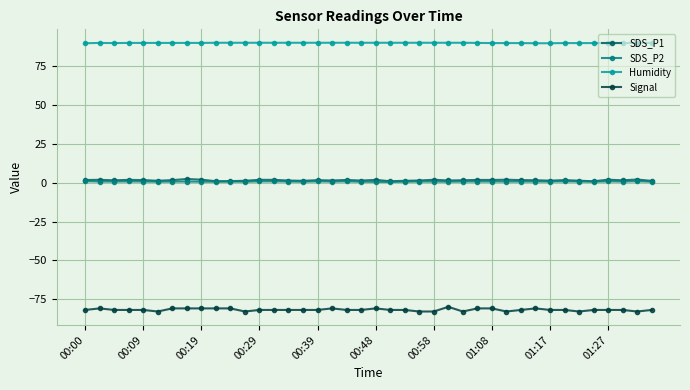

What is the maximum value shown in the chart?

90.3